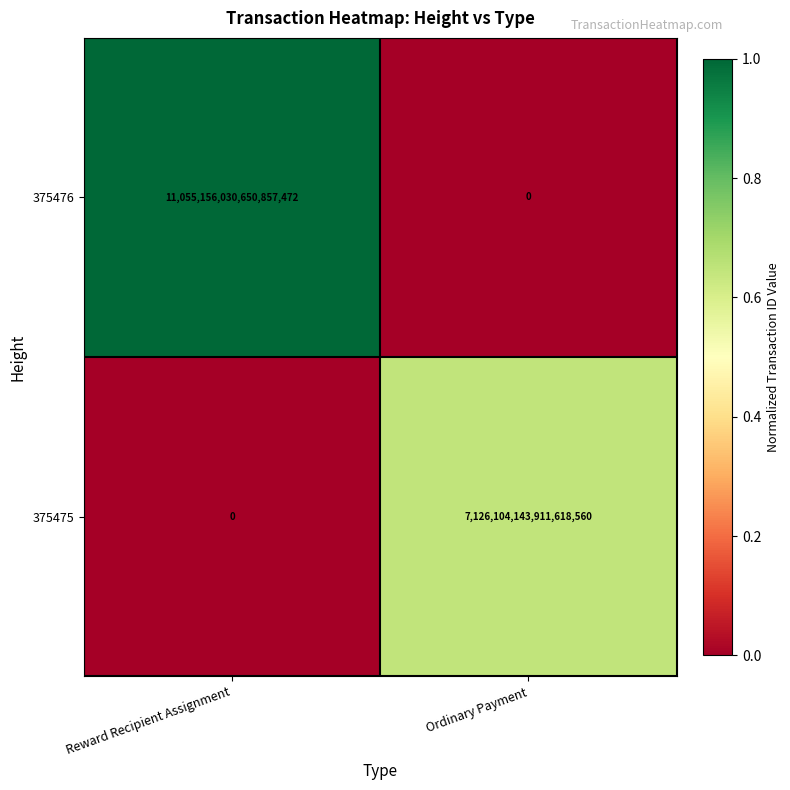

Is it true that 375475 equals -2211109802246934016 at Reward Recipient Assignment?

False